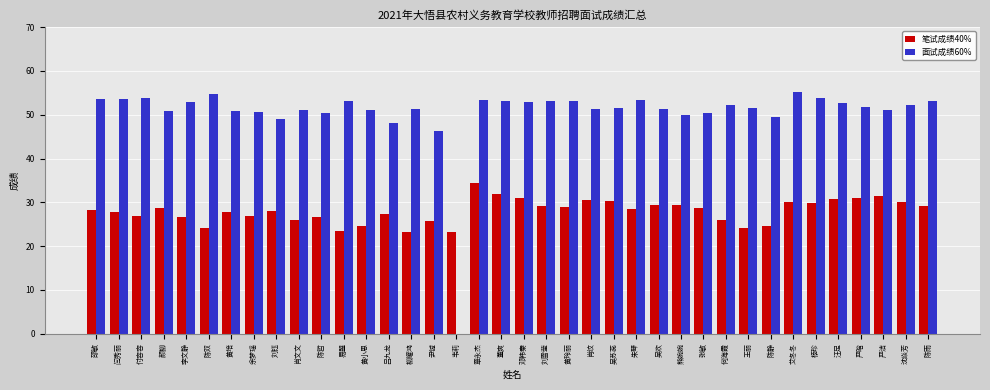

Is it true that 笔试成绩40% equals 34.5 at 章永杰?

True